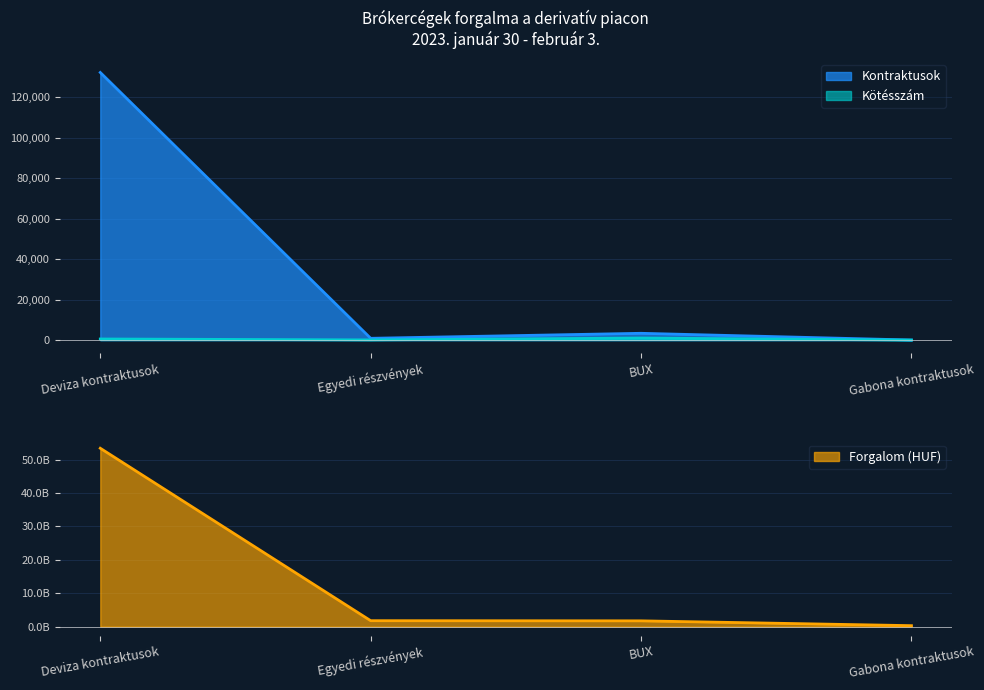

Which series has the largest total across all categories?

Forgalom